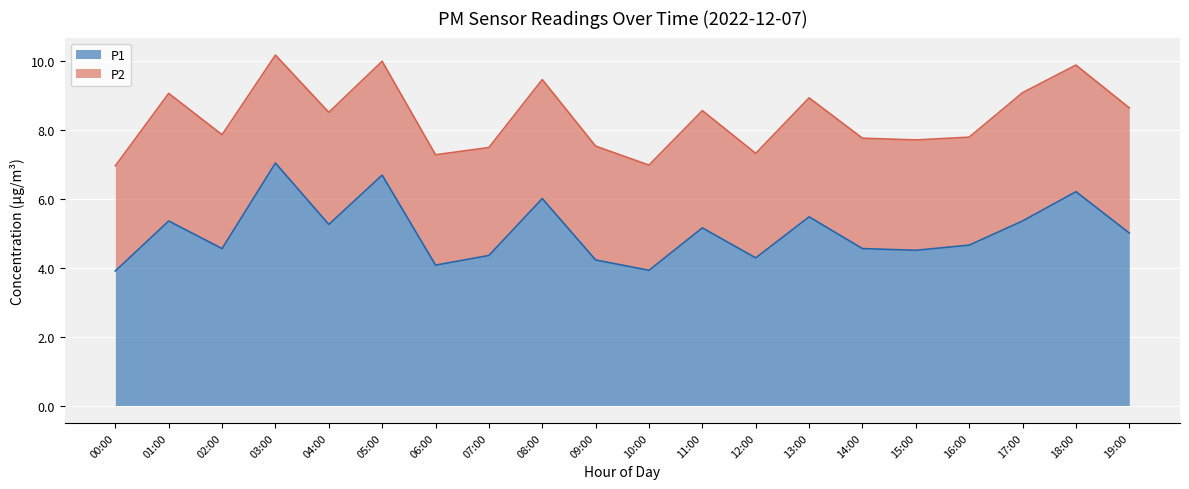

What is the difference between the values at 19:00 and 03:00?

2.0